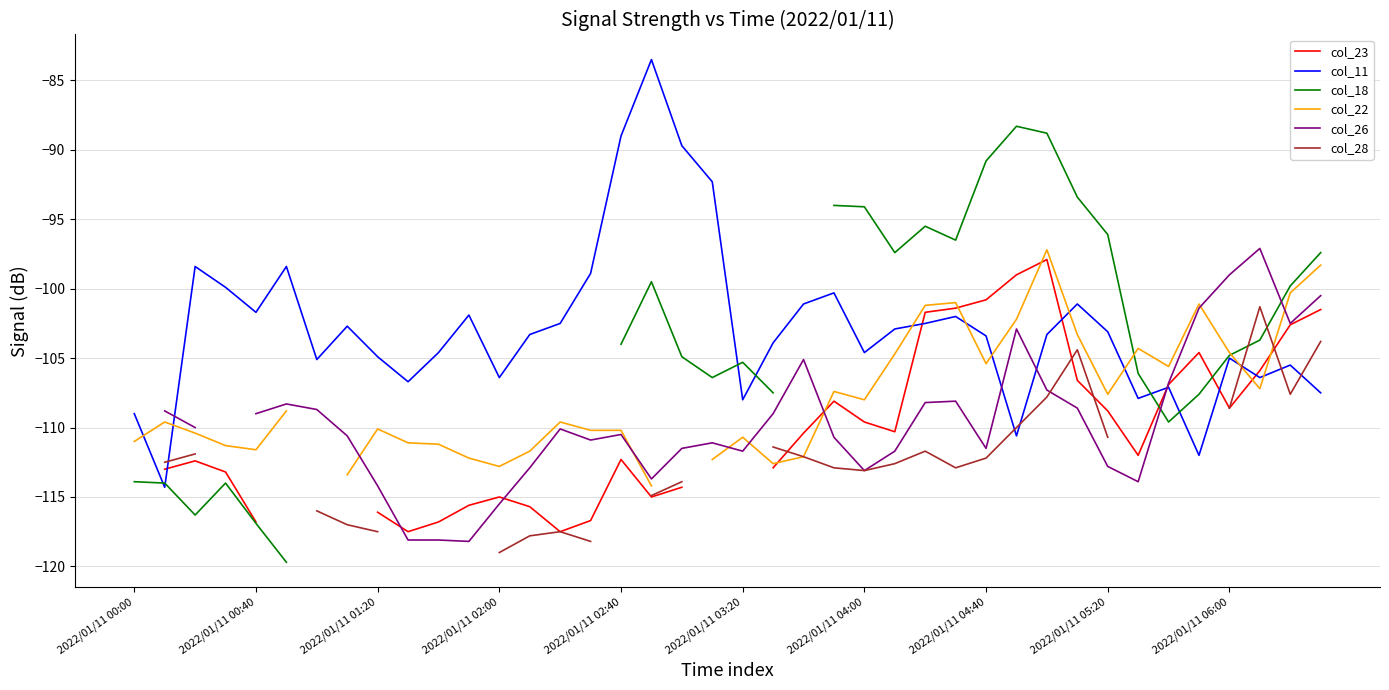

How many lines are shown in the chart?

6